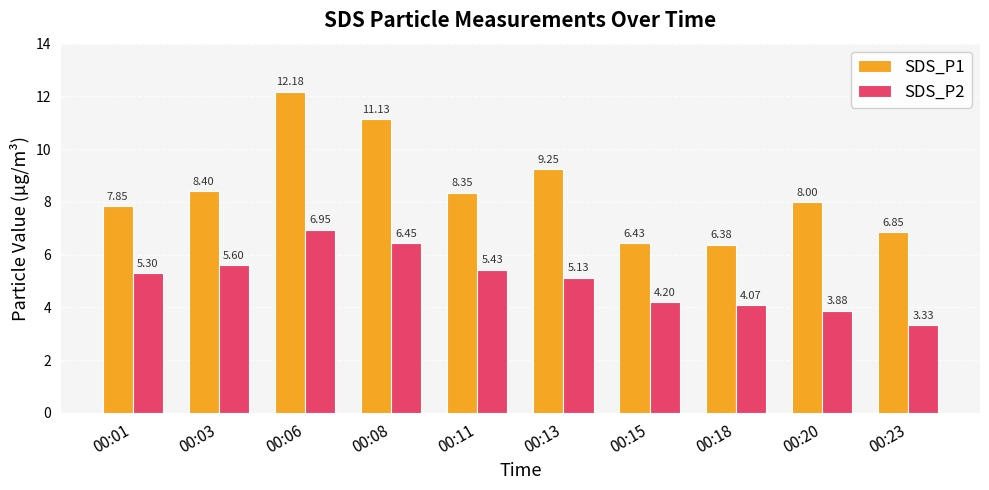

What is the difference between the maximum and minimum values in the SDS_P1 series?

5.8